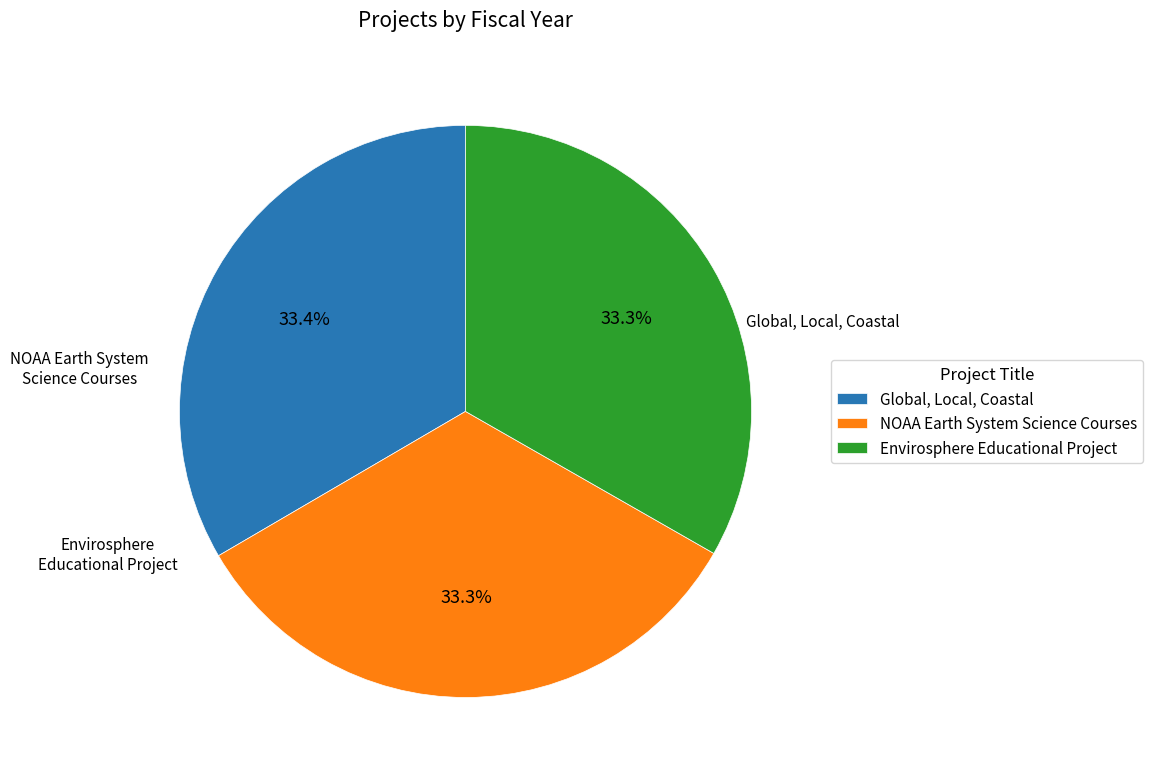

What percentage is the Envirosphere Educational Project slice, to the nearest percent?

33%